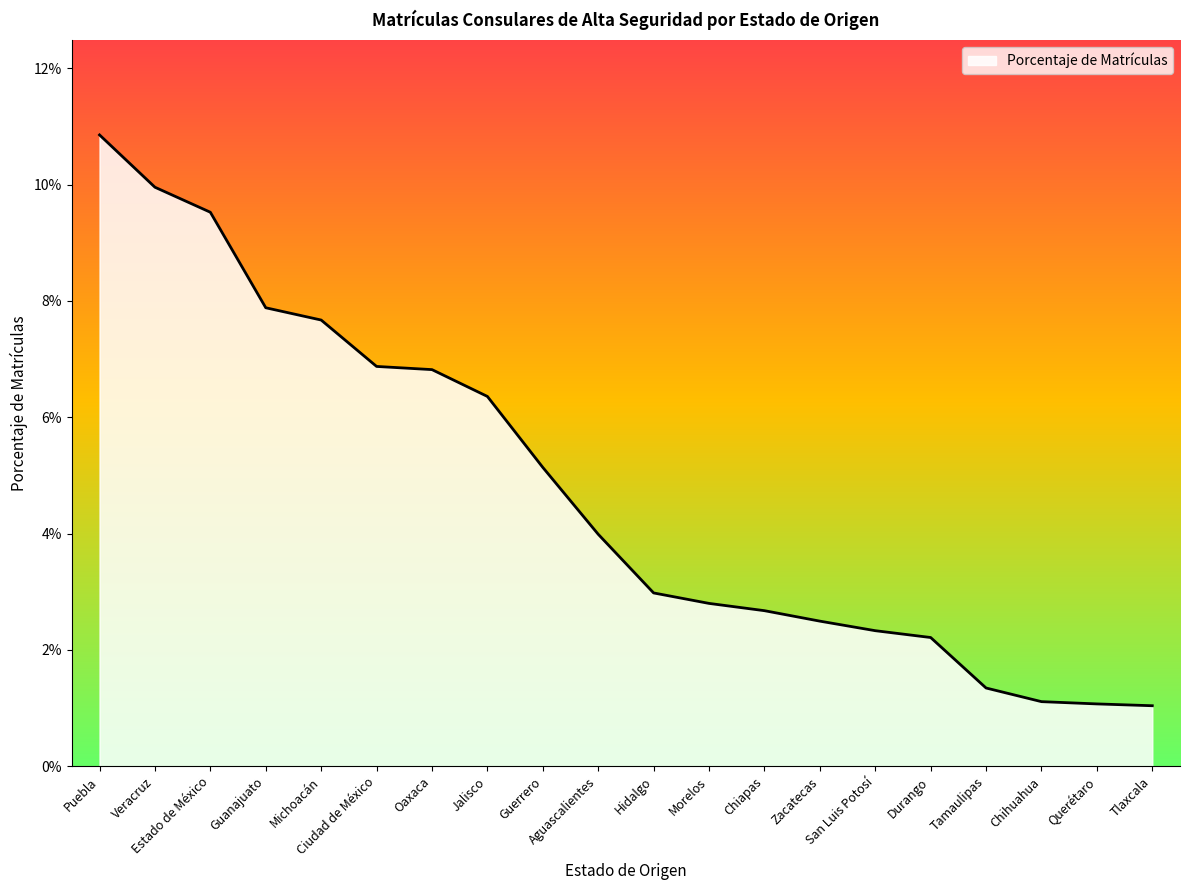

Rank the categories by value from lowest to highest.

Tlaxcala, Querétaro, Chihuahua, Tamaulipas, Durango, San Luis Potosí, Zacatecas, Chiapas, Morelos, Hidalgo, Aguascalientes, Guerrero, Jalisco, Oaxaca, Ciudad de México, Michoacán, Guanajuato, Estado de México, Veracruz, Puebla